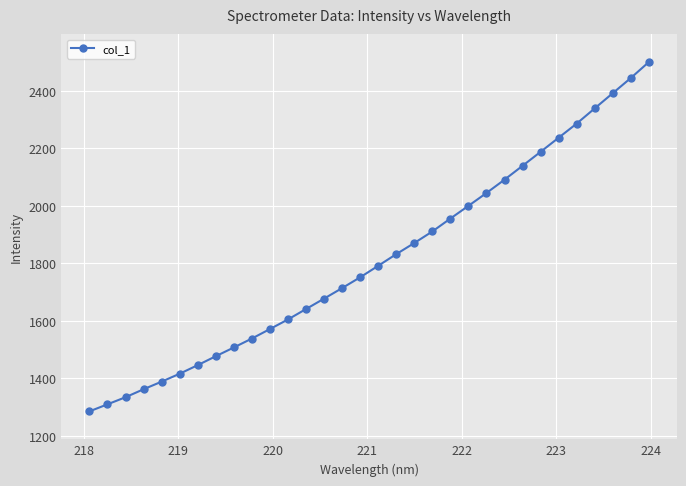

What is the smallest value displayed?

1285.6